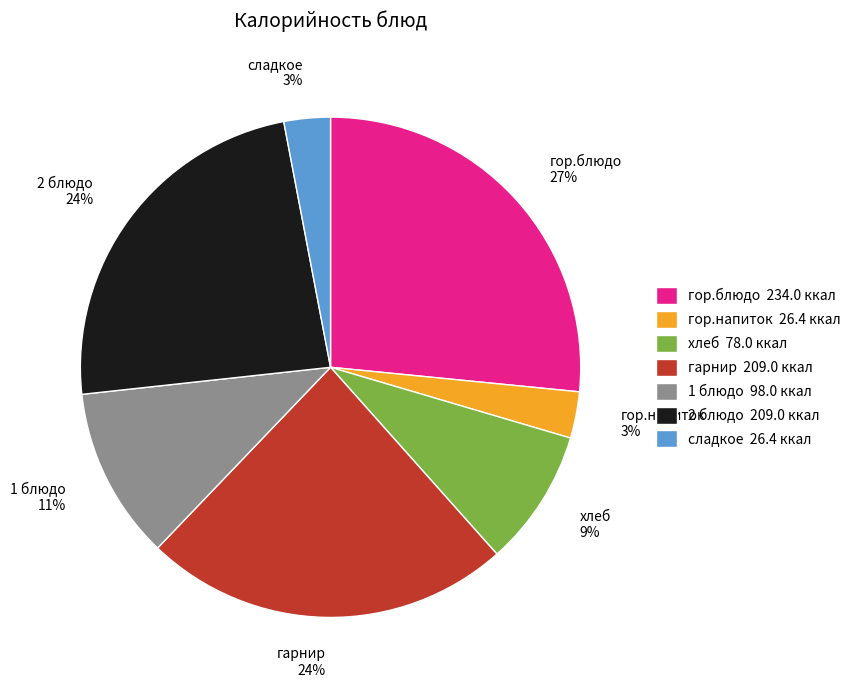

Does сладкое represent more than half of the total?

No